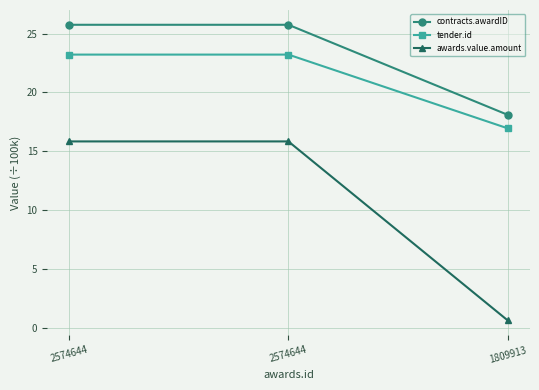

How many lines are shown in the chart?

3